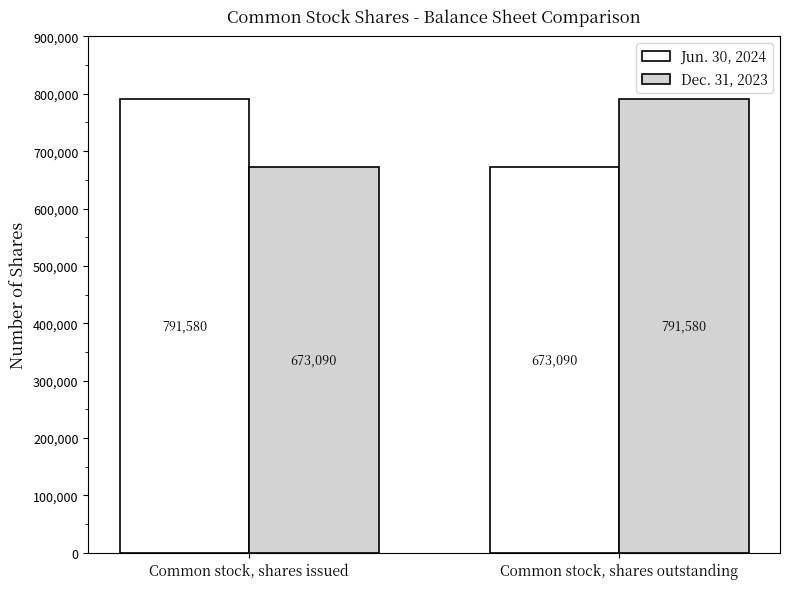

How many bars are there in each group?

2